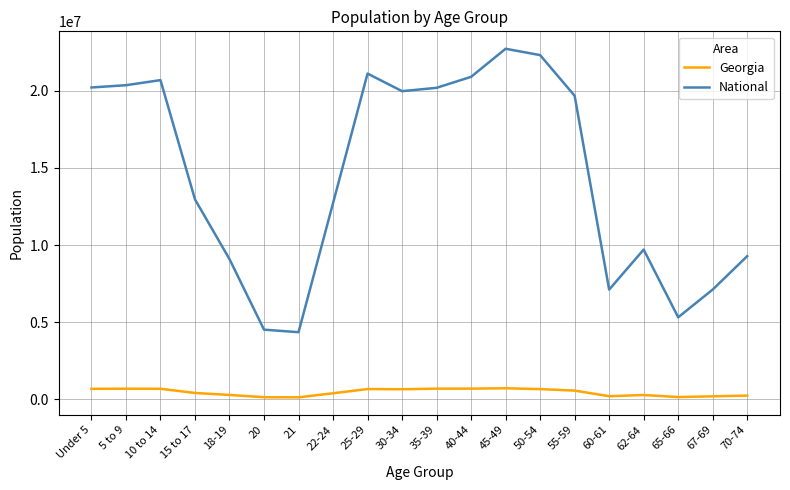

True or false: National has more than 2 points higher than both neighbors.

True